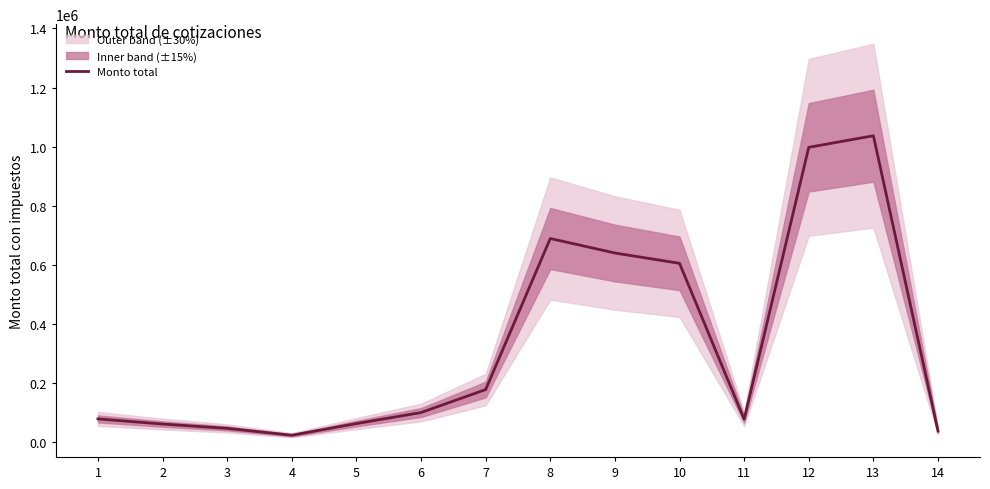

Reading right to left, what are all the values shown in this chart?

37383.9	1036863.3	997701.8	77546.4	604998.0	639955.8	689040.0	177750.0	100000.0	62640.0	23118.8	46343.4	61091.6	78474.0